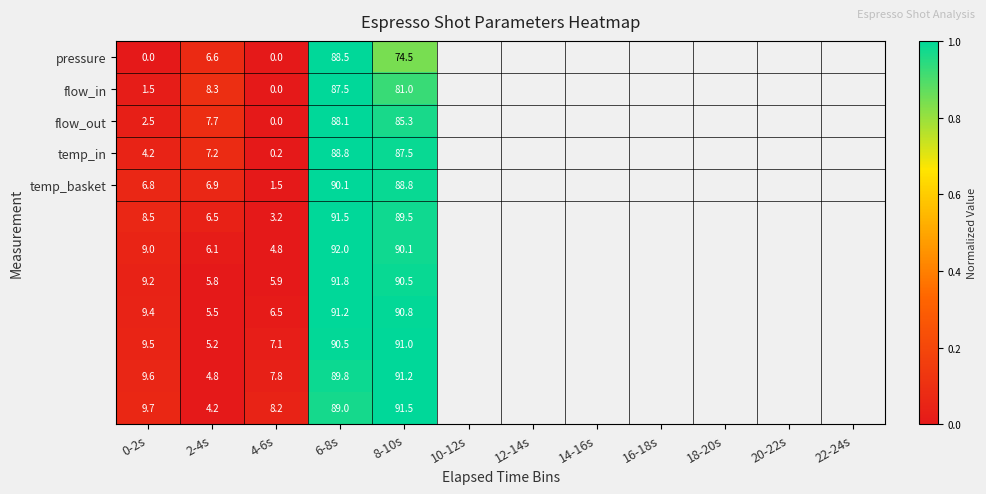

Which label corresponds to the largest value in the chart?

6-8s